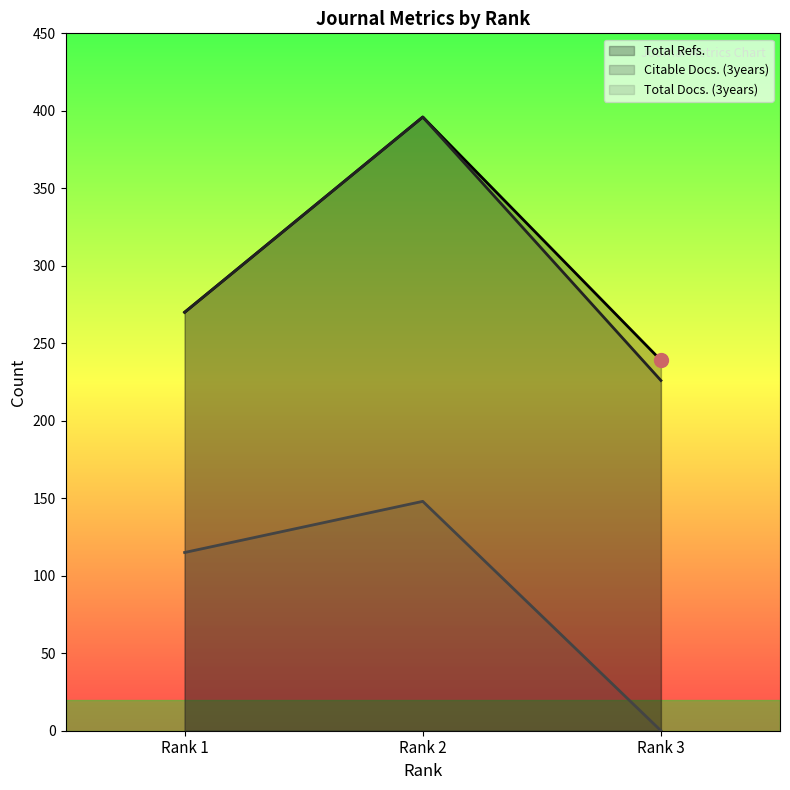

At how many categories does at least one series exceed 240?

2